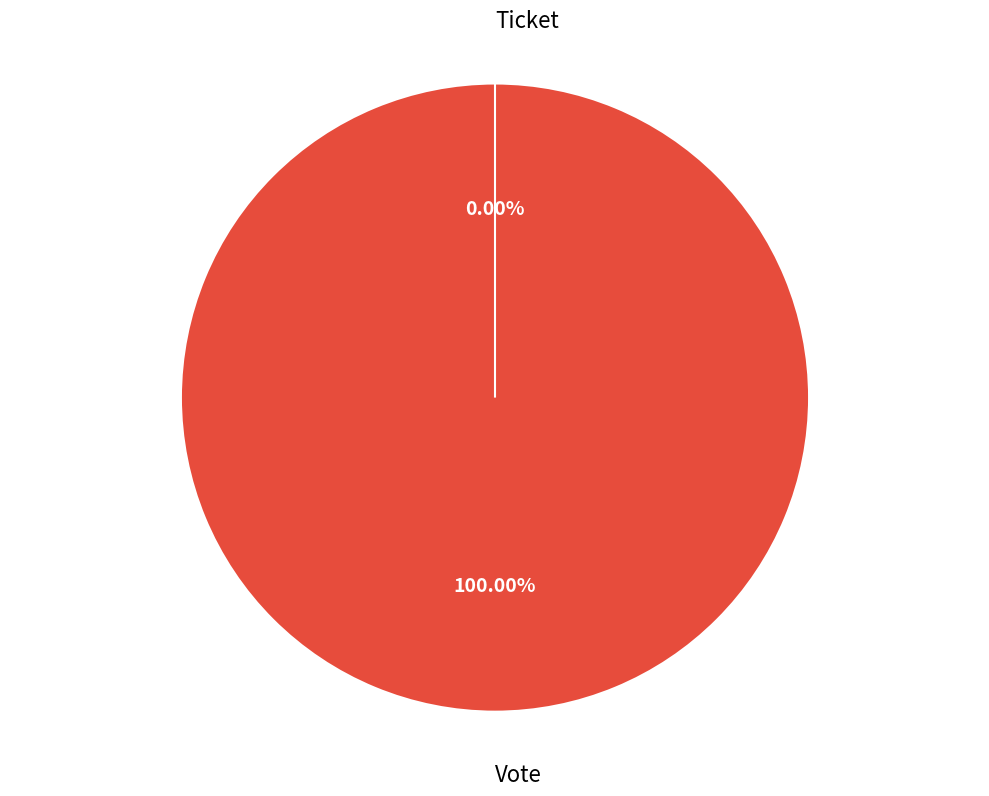

Do Vote and Ticket together represent more than half of the pie?

Yes